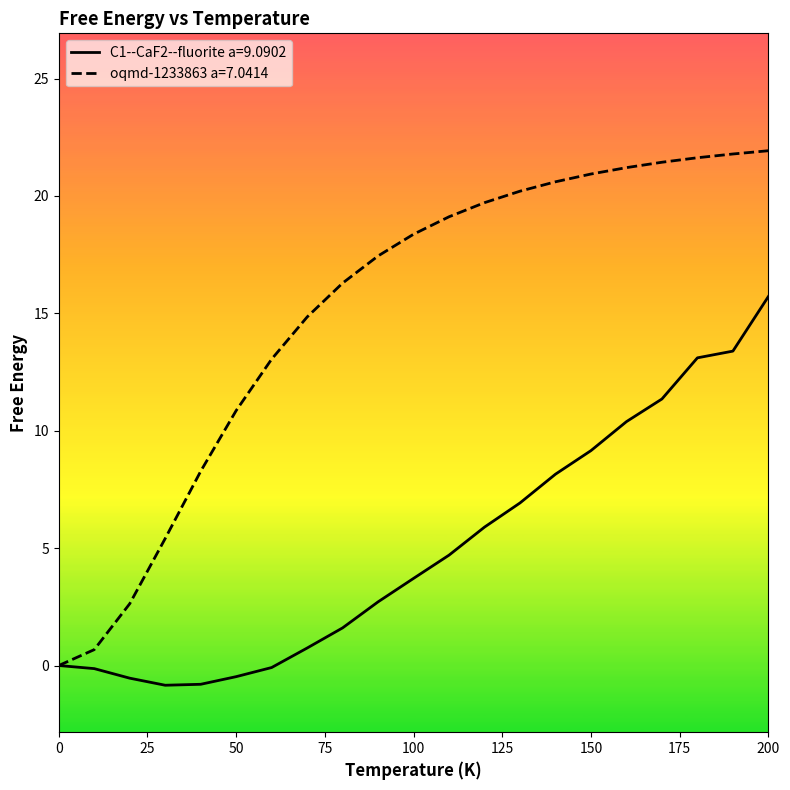

Which series has the widest spread of values?

oqmd-1233863 a=7.0414